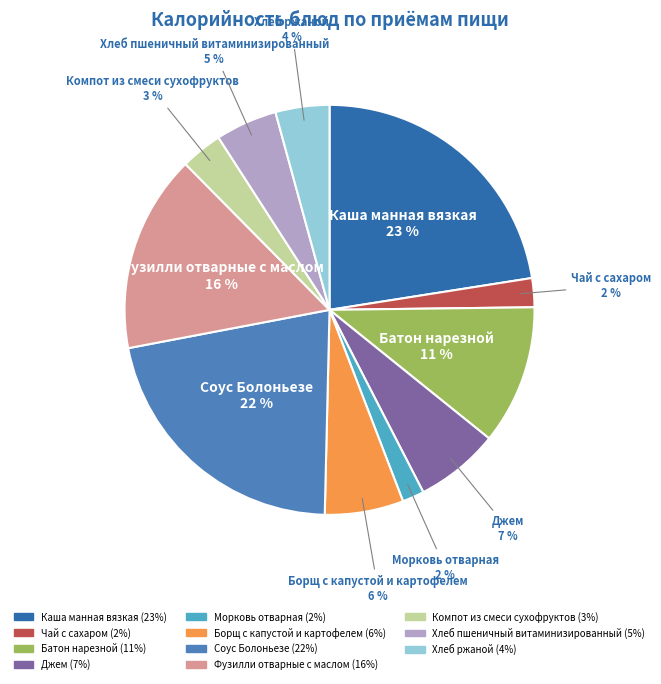

Combined, do Джем and Батон нарезной account for over 50%?

No